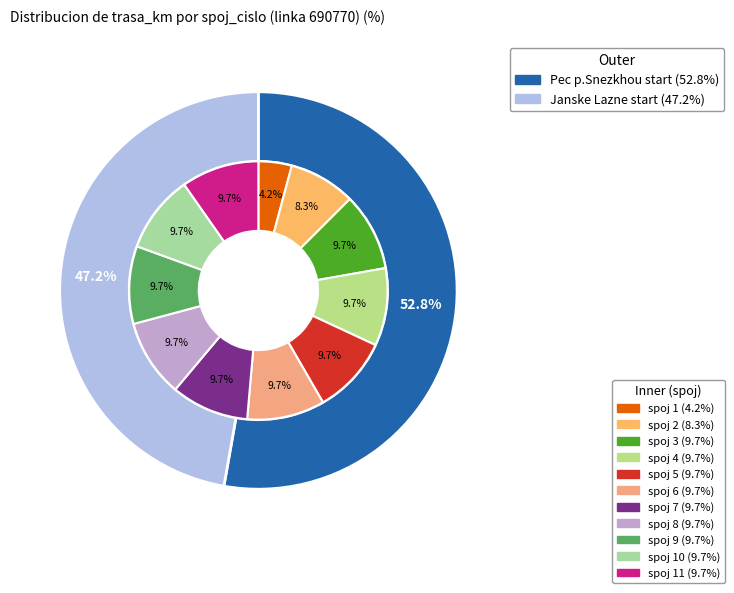

How many segments does this pie chart have?

11